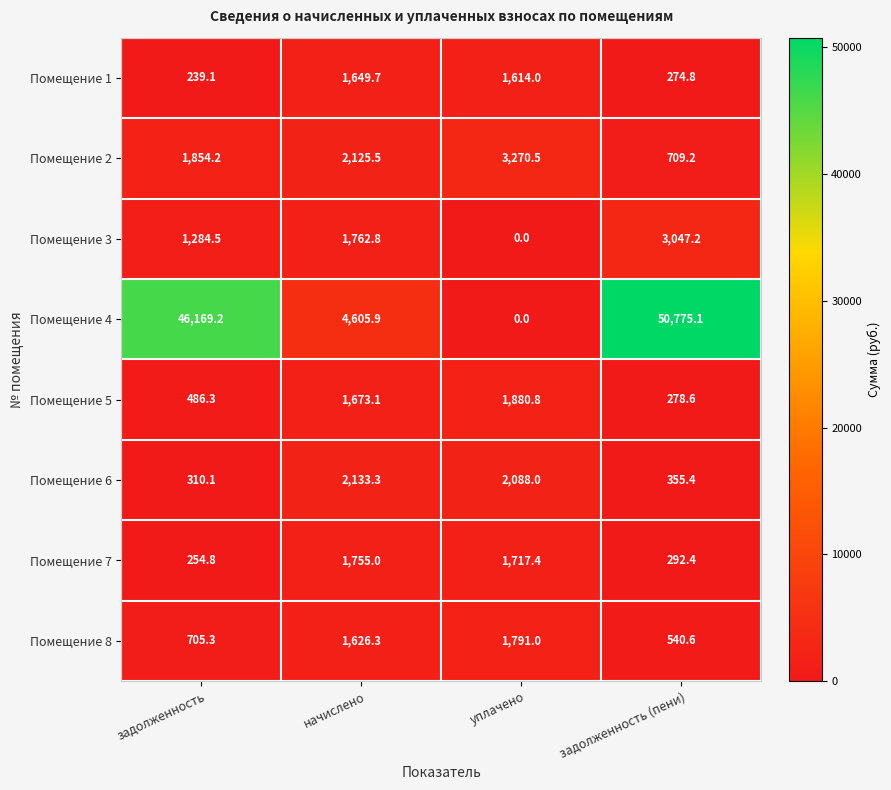

The Помещение 4 series shows 50775.1 at задолженность (пени). True or false?

True